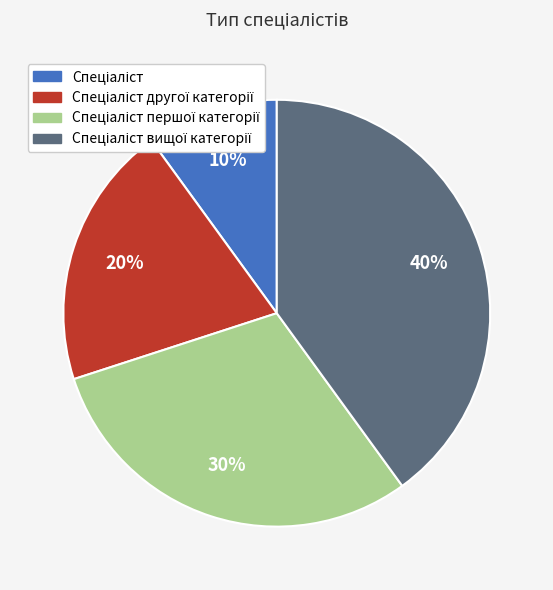

To the nearest percent, what is the average slice percentage?

25%